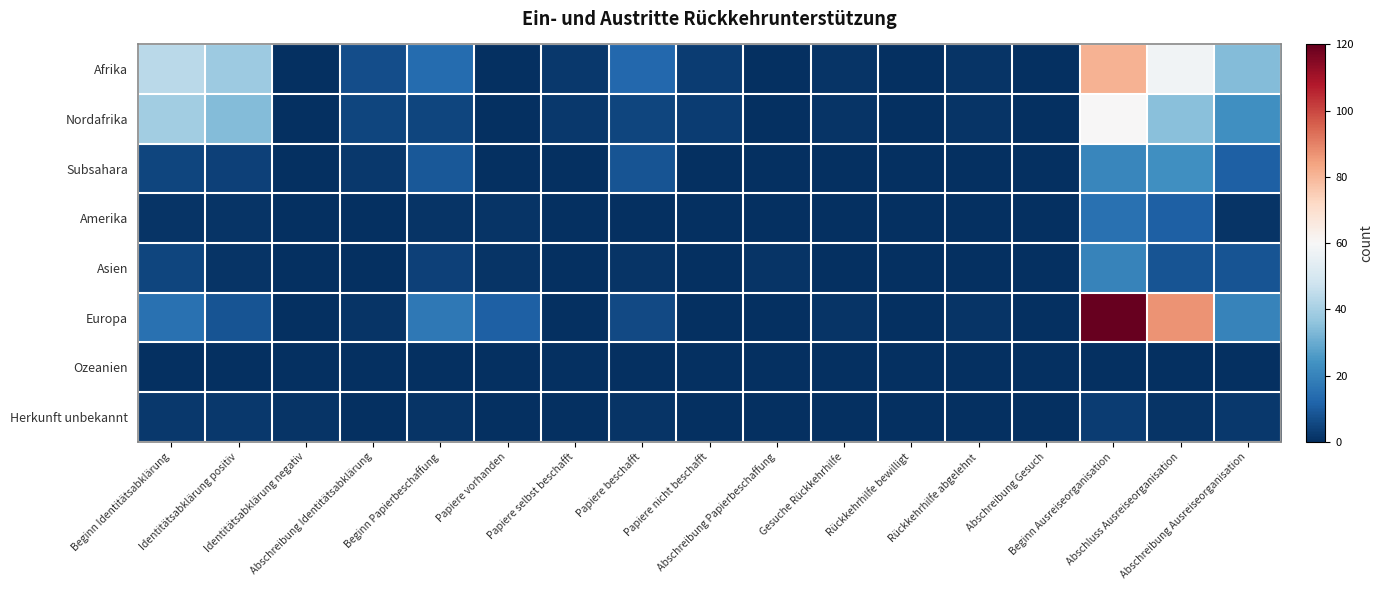

Reading left to right, list all the values displayed in this chart.

Afrika: Beginn Identitätsabklärung=44	Identitätsabklärung positiv=38	Identitätsabklärung negativ=0	Abschreibung Identitätsabklärung=7	Beginn Papierbeschaffung=14	Papiere vorhanden=0	Papiere selbst beschafft=2	Papiere beschafft=13	Papiere nicht beschafft=3	Abschreibung Papierbeschaffung=0	Gesuche Rückkehrhilfe=1	Rückkehrhilfe bewilligt=0	Rückkehrhilfe abgelehnt=1	Abschreibung Gesuch=0	Beginn Ausreiseorganisation=81	Abschluss Ausreiseorganisation=58	Abschreibung Ausreiseorganisation=34
Nordafrika: Beginn Identitätsabklärung=39	Identitätsabklärung positiv=34	Identitätsabklärung negativ=0	Abschreibung Identitätsabklärung=5	Beginn Papierbeschaffung=5	Papiere vorhanden=0	Papiere selbst beschafft=2	Papiere beschafft=5	Papiere nicht beschafft=3	Abschreibung Papierbeschaffung=0	Gesuche Rückkehrhilfe=1	Rückkehrhilfe bewilligt=0	Rückkehrhilfe abgelehnt=1	Abschreibung Gesuch=0	Beginn Ausreiseorganisation=60	Abschluss Ausreiseorganisation=35	Abschreibung Ausreiseorganisation=23
Subsahara: Beginn Identitätsabklärung=5	Identitätsabklärung positiv=4	Identitätsabklärung negativ=0	Abschreibung Identitätsabklärung=2	Beginn Papierbeschaffung=9	Papiere vorhanden=0	Papiere selbst beschafft=0	Papiere beschafft=8	Papiere nicht beschafft=0	Abschreibung Papierbeschaffung=0	Gesuche Rückkehrhilfe=0	Rückkehrhilfe bewilligt=0	Rückkehrhilfe abgelehnt=0	Abschreibung Gesuch=0	Beginn Ausreiseorganisation=21	Abschluss Ausreiseorganisation=23	Abschreibung Ausreiseorganisation=11
Amerika: Beginn Identitätsabklärung=1	Identitätsabklärung positiv=1	Identitätsabklärung negativ=0	Abschreibung Identitätsabklärung=0	Beginn Papierbeschaffung=1	Papiere vorhanden=1	Papiere selbst beschafft=0	Papiere beschafft=0	Papiere nicht beschafft=0	Abschreibung Papierbeschaffung=0	Gesuche Rückkehrhilfe=0	Rückkehrhilfe bewilligt=0	Rückkehrhilfe abgelehnt=0	Abschreibung Gesuch=0	Beginn Ausreiseorganisation=15	Abschluss Ausreiseorganisation=11	Abschreibung Ausreiseorganisation=1
Asien: Beginn Identitätsabklärung=5	Identitätsabklärung positiv=1	Identitätsabklärung negativ=0	Abschreibung Identitätsabklärung=0	Beginn Papierbeschaffung=4	Papiere vorhanden=1	Papiere selbst beschafft=0	Papiere beschafft=1	Papiere nicht beschafft=0	Abschreibung Papierbeschaffung=1	Gesuche Rückkehrhilfe=0	Rückkehrhilfe bewilligt=0	Rückkehrhilfe abgelehnt=0	Abschreibung Gesuch=0	Beginn Ausreiseorganisation=20	Abschluss Ausreiseorganisation=8	Abschreibung Ausreiseorganisation=8
Europa: Beginn Identitätsabklärung=15	Identitätsabklärung positiv=8	Identitätsabklärung negativ=0	Abschreibung Identitätsabklärung=1	Beginn Papierbeschaffung=17	Papiere vorhanden=11	Papiere selbst beschafft=0	Papiere beschafft=6	Papiere nicht beschafft=0	Abschreibung Papierbeschaffung=0	Gesuche Rückkehrhilfe=1	Rückkehrhilfe bewilligt=0	Rückkehrhilfe abgelehnt=1	Abschreibung Gesuch=0	Beginn Ausreiseorganisation=120	Abschluss Ausreiseorganisation=87	Abschreibung Ausreiseorganisation=20
Ozeanien: Beginn Identitätsabklärung=0	Identitätsabklärung positiv=0	Identitätsabklärung negativ=0	Abschreibung Identitätsabklärung=0	Beginn Papierbeschaffung=0	Papiere vorhanden=0	Papiere selbst beschafft=0	Papiere beschafft=0	Papiere nicht beschafft=0	Abschreibung Papierbeschaffung=0	Gesuche Rückkehrhilfe=0	Rückkehrhilfe bewilligt=0	Rückkehrhilfe abgelehnt=0	Abschreibung Gesuch=0	Beginn Ausreiseorganisation=0	Abschluss Ausreiseorganisation=0	Abschreibung Ausreiseorganisation=0
Herkunft unbekannt: Beginn Identitätsabklärung=2	Identitätsabklärung positiv=2	Identitätsabklärung negativ=1	Abschreibung Identitätsabklärung=0	Beginn Papierbeschaffung=1	Papiere vorhanden=0	Papiere selbst beschafft=0	Papiere beschafft=1	Papiere nicht beschafft=0	Abschreibung Papierbeschaffung=0	Gesuche Rückkehrhilfe=0	Rückkehrhilfe bewilligt=0	Rückkehrhilfe abgelehnt=0	Abschreibung Gesuch=0	Beginn Ausreiseorganisation=3	Abschluss Ausreiseorganisation=1	Abschreibung Ausreiseorganisation=2